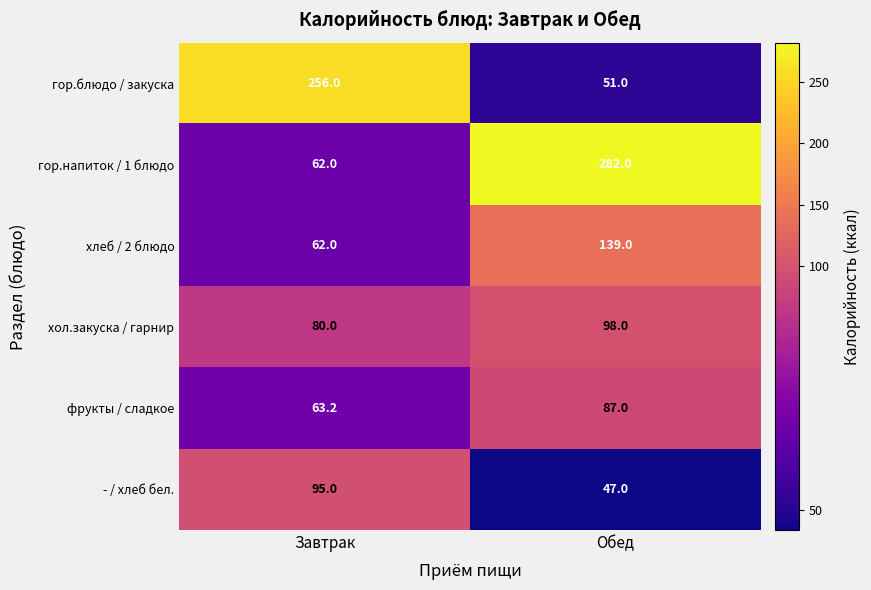

The value of - / хлеб бел. at Обед is 47.0. True or false?

True